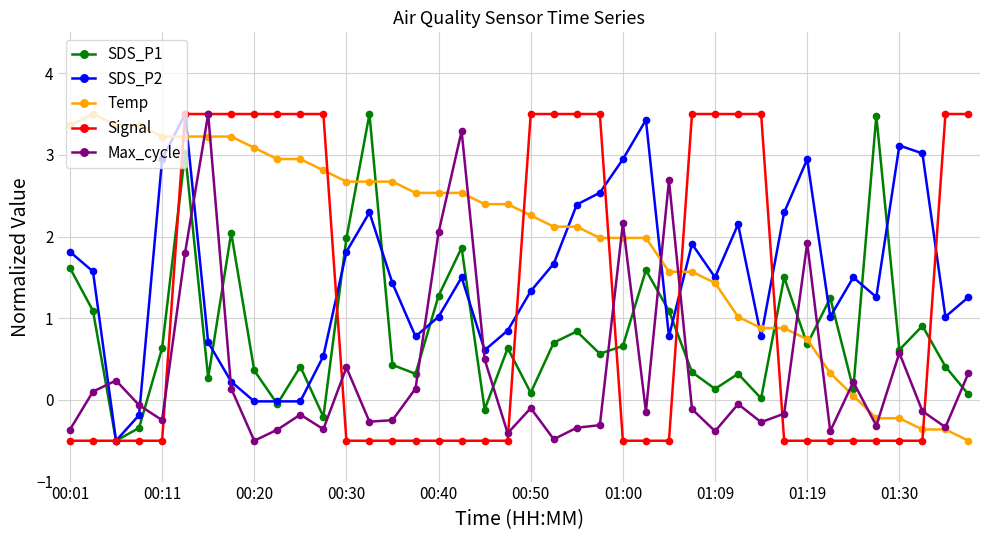

What is the lowest value of the Temp series?

-0.5